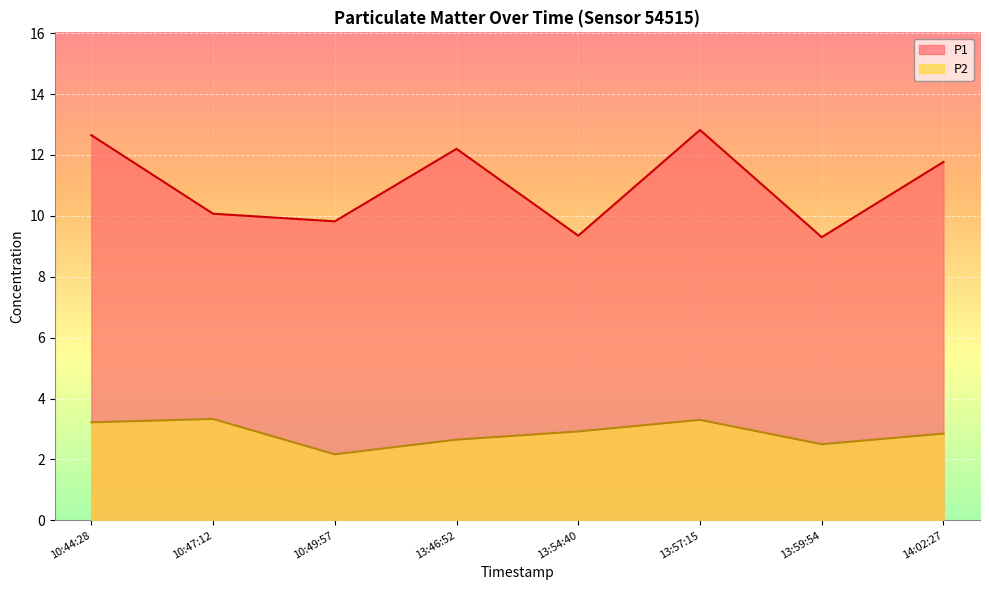

Count the number of data series in this chart.

2